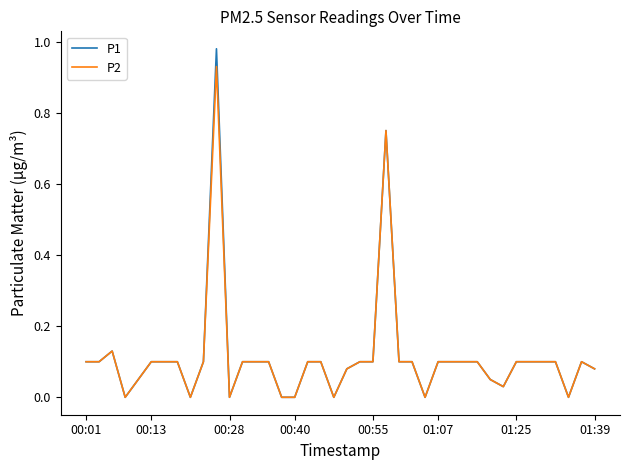

Which series has the largest range (max minus min)?

P1